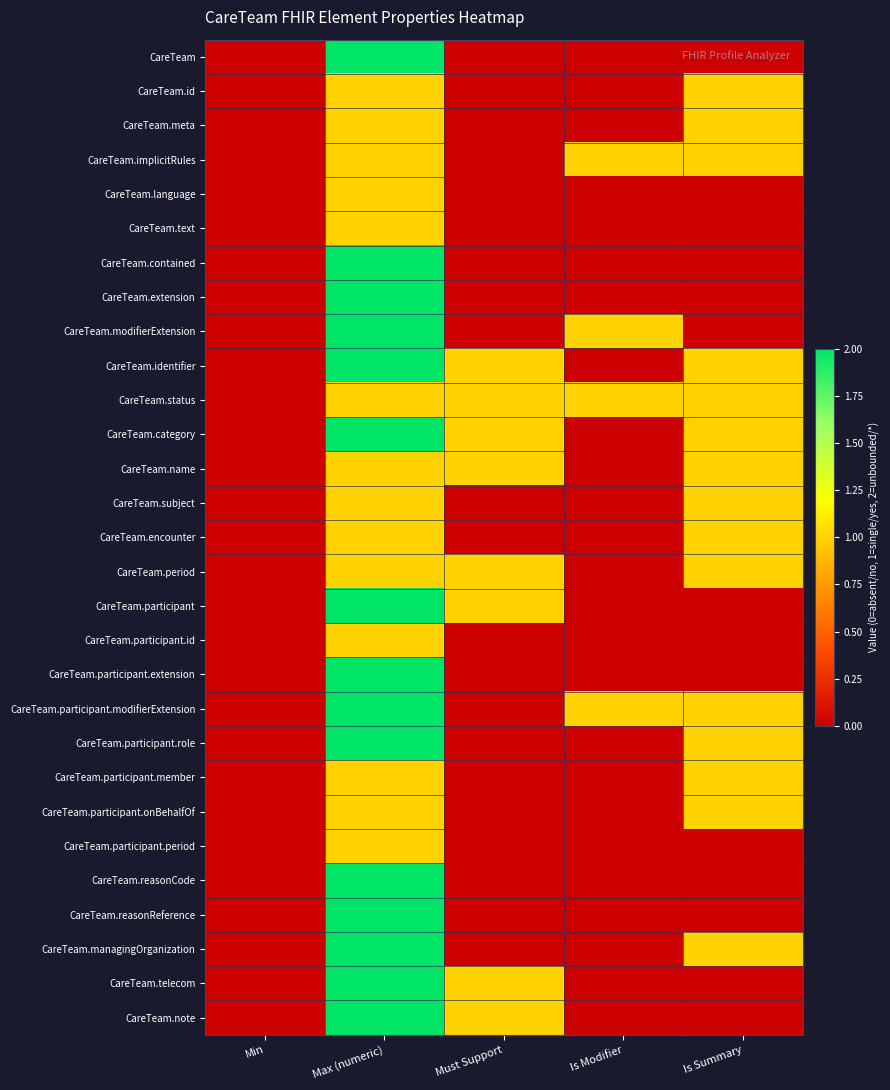

Reading left to right, what are all the values shown in this chart?

CareTeam: Min=0	Max (numeric)=2	Must Support=0	Is Modifier=0	Is Summary=0
CareTeam.id: Min=0	Max (numeric)=1	Must Support=0	Is Modifier=0	Is Summary=1
CareTeam.meta: Min=0	Max (numeric)=1	Must Support=0	Is Modifier=0	Is Summary=1
CareTeam.implicitRules: Min=0	Max (numeric)=1	Must Support=0	Is Modifier=1	Is Summary=1
CareTeam.language: Min=0	Max (numeric)=1	Must Support=0	Is Modifier=0	Is Summary=0
CareTeam.text: Min=0	Max (numeric)=1	Must Support=0	Is Modifier=0	Is Summary=0
CareTeam.contained: Min=0	Max (numeric)=2	Must Support=0	Is Modifier=0	Is Summary=0
CareTeam.extension: Min=0	Max (numeric)=2	Must Support=0	Is Modifier=0	Is Summary=0
CareTeam.modifierExtension: Min=0	Max (numeric)=2	Must Support=0	Is Modifier=1	Is Summary=0
CareTeam.identifier: Min=0	Max (numeric)=2	Must Support=1	Is Modifier=0	Is Summary=1
CareTeam.status: Min=0	Max (numeric)=1	Must Support=1	Is Modifier=1	Is Summary=1
CareTeam.category: Min=0	Max (numeric)=2	Must Support=1	Is Modifier=0	Is Summary=1
CareTeam.name: Min=0	Max (numeric)=1	Must Support=1	Is Modifier=0	Is Summary=1
CareTeam.subject: Min=0	Max (numeric)=1	Must Support=0	Is Modifier=0	Is Summary=1
CareTeam.encounter: Min=0	Max (numeric)=1	Must Support=0	Is Modifier=0	Is Summary=1
CareTeam.period: Min=0	Max (numeric)=1	Must Support=1	Is Modifier=0	Is Summary=1
CareTeam.participant: Min=0	Max (numeric)=2	Must Support=1	Is Modifier=0	Is Summary=0
CareTeam.participant.id: Min=0	Max (numeric)=1	Must Support=0	Is Modifier=0	Is Summary=0
CareTeam.participant.extension: Min=0	Max (numeric)=2	Must Support=0	Is Modifier=0	Is Summary=0
CareTeam.participant.modifierExtension: Min=0	Max (numeric)=2	Must Support=0	Is Modifier=1	Is Summary=1
CareTeam.participant.role: Min=0	Max (numeric)=2	Must Support=0	Is Modifier=0	Is Summary=1
CareTeam.participant.member: Min=0	Max (numeric)=1	Must Support=0	Is Modifier=0	Is Summary=1
CareTeam.participant.onBehalfOf: Min=0	Max (numeric)=1	Must Support=0	Is Modifier=0	Is Summary=1
CareTeam.participant.period: Min=0	Max (numeric)=1	Must Support=0	Is Modifier=0	Is Summary=0
CareTeam.reasonCode: Min=0	Max (numeric)=2	Must Support=0	Is Modifier=0	Is Summary=0
CareTeam.reasonReference: Min=0	Max (numeric)=2	Must Support=0	Is Modifier=0	Is Summary=0
CareTeam.managingOrganization: Min=0	Max (numeric)=2	Must Support=0	Is Modifier=0	Is Summary=1
CareTeam.telecom: Min=0	Max (numeric)=2	Must Support=1	Is Modifier=0	Is Summary=0
CareTeam.note: Min=0	Max (numeric)=2	Must Support=1	Is Modifier=0	Is Summary=0